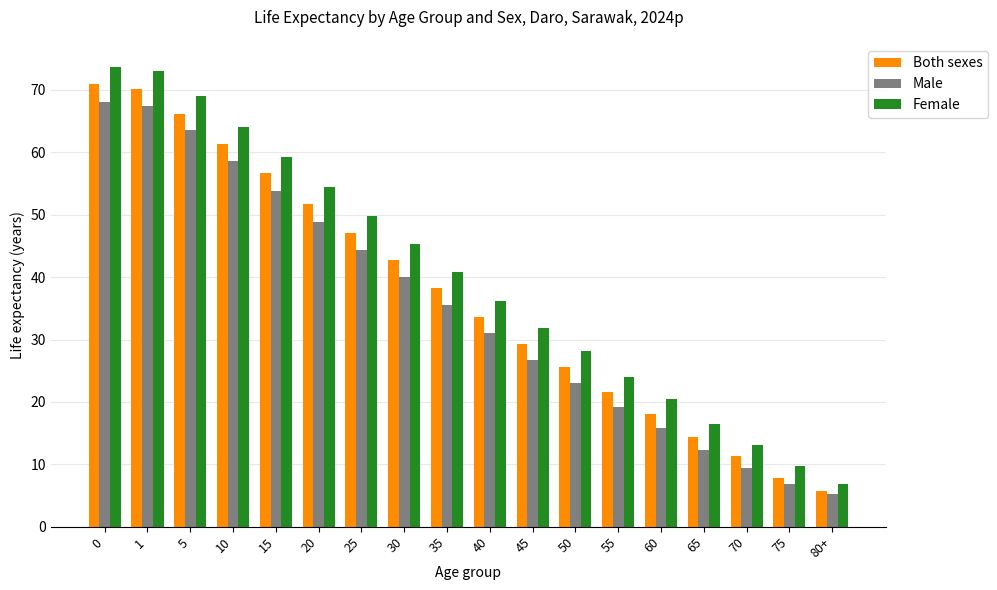

The value of Male at 35 is 10.7. True or false?

False